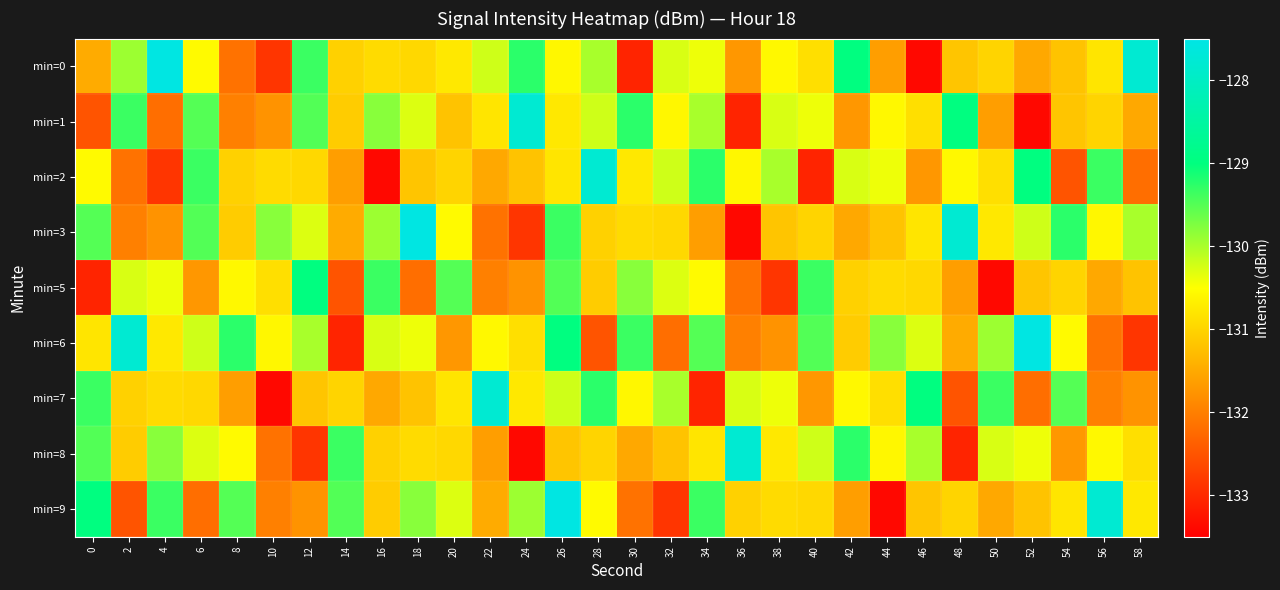

Reading left to right, transcribe all the data shown in this chart.

min=0: 0=-131.5	2=-129.9	4=-127.5	6=-130.6	8=-132.2	10=-132.9	12=-129.3	14=-131.0	16=-130.9	18=-130.9	20=-130.8	22=-130.2	24=-129.3	26=-130.6	28=-130.0	30=-133.1	32=-130.3	34=-130.4	36=-131.7	38=-130.6	40=-130.9	42=-129.0	44=-131.6	46=-133.4	48=-131.2	50=-131.0	52=-131.5	54=-131.2	56=-130.8	58=-127.8
min=1: 0=-132.5	2=-129.3	4=-132.2	6=-129.5	8=-132.0	10=-131.8	12=-129.5	14=-131.1	16=-129.8	18=-130.3	20=-131.2	22=-130.8	24=-127.8	26=-130.8	28=-130.2	30=-129.3	32=-130.6	34=-130.0	36=-133.1	38=-130.3	40=-130.4	42=-131.7	44=-130.6	46=-130.9	48=-129.0	50=-131.6	52=-133.4	54=-131.2	56=-131.0	58=-131.5
min=2: 0=-130.6	2=-132.2	4=-132.9	6=-129.3	8=-131.0	10=-130.9	12=-130.9	14=-131.6	16=-133.4	18=-131.2	20=-131.0	22=-131.5	24=-131.2	26=-130.8	28=-127.8	30=-130.8	32=-130.2	34=-129.3	36=-130.6	38=-130.0	40=-133.1	42=-130.3	44=-130.4	46=-131.7	48=-130.6	50=-130.9	52=-129.0	54=-132.5	56=-129.3	58=-132.2
min=3: 0=-129.5	2=-132.0	4=-131.8	6=-129.5	8=-131.1	10=-129.8	12=-130.3	14=-131.5	16=-129.9	18=-127.5	20=-130.6	22=-132.2	24=-132.9	26=-129.3	28=-131.0	30=-130.9	32=-130.9	34=-131.6	36=-133.4	38=-131.2	40=-131.0	42=-131.5	44=-131.2	46=-130.8	48=-127.8	50=-130.8	52=-130.2	54=-129.3	56=-130.6	58=-130.0
min=5: 0=-133.1	2=-130.3	4=-130.4	6=-131.7	8=-130.6	10=-130.9	12=-129.0	14=-132.5	16=-129.3	18=-132.2	20=-129.5	22=-132.0	24=-131.8	26=-129.5	28=-131.1	30=-129.8	32=-130.3	34=-130.6	36=-132.2	38=-132.9	40=-129.3	42=-131.0	44=-130.9	46=-130.9	48=-131.6	50=-133.4	52=-131.2	54=-131.0	56=-131.5	58=-131.2
min=6: 0=-130.8	2=-127.8	4=-130.8	6=-130.2	8=-129.3	10=-130.6	12=-130.0	14=-133.1	16=-130.3	18=-130.4	20=-131.7	22=-130.6	24=-130.9	26=-129.0	28=-132.5	30=-129.3	32=-132.2	34=-129.5	36=-132.0	38=-131.8	40=-129.5	42=-131.1	44=-129.8	46=-130.3	48=-131.5	50=-129.9	52=-127.5	54=-130.6	56=-132.2	58=-132.9
min=7: 0=-129.3	2=-131.0	4=-130.9	6=-130.9	8=-131.6	10=-133.4	12=-131.2	14=-131.0	16=-131.5	18=-131.2	20=-130.8	22=-127.8	24=-130.8	26=-130.2	28=-129.3	30=-130.6	32=-130.0	34=-133.1	36=-130.3	38=-130.4	40=-131.7	42=-130.6	44=-130.9	46=-129.0	48=-132.5	50=-129.3	52=-132.2	54=-129.5	56=-132.0	58=-131.8
min=8: 0=-129.5	2=-131.1	4=-129.8	6=-130.3	8=-130.6	10=-132.2	12=-132.9	14=-129.3	16=-131.0	18=-130.9	20=-130.9	22=-131.6	24=-133.4	26=-131.2	28=-131.0	30=-131.5	32=-131.2	34=-130.8	36=-127.8	38=-130.8	40=-130.2	42=-129.3	44=-130.6	46=-130.0	48=-133.1	50=-130.3	52=-130.4	54=-131.7	56=-130.6	58=-130.9
min=9: 0=-129.0	2=-132.5	4=-129.3	6=-132.2	8=-129.5	10=-132.0	12=-131.8	14=-129.5	16=-131.1	18=-129.8	20=-130.3	22=-131.5	24=-129.9	26=-127.5	28=-130.6	30=-132.2	32=-132.9	34=-129.3	36=-131.0	38=-130.9	40=-130.9	42=-131.6	44=-133.4	46=-131.2	48=-131.0	50=-131.5	52=-131.2	54=-130.8	56=-127.8	58=-130.8